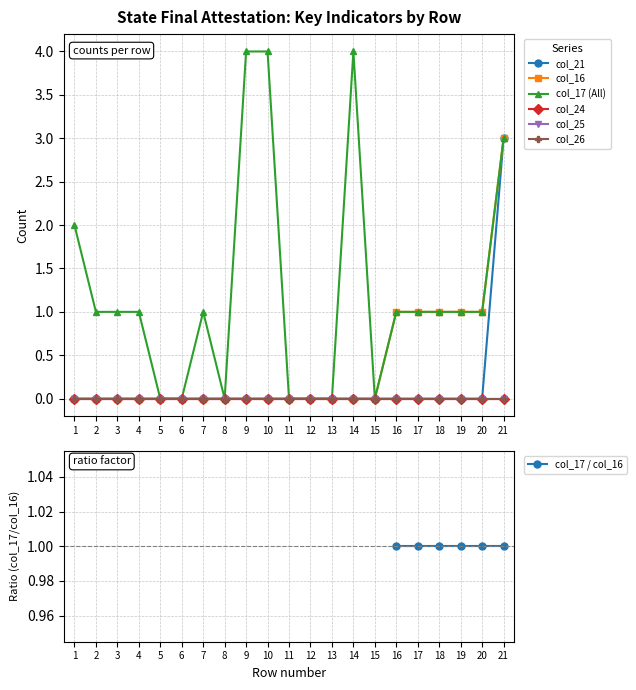

True or false: col_17 and col_21 cross at least once.

False